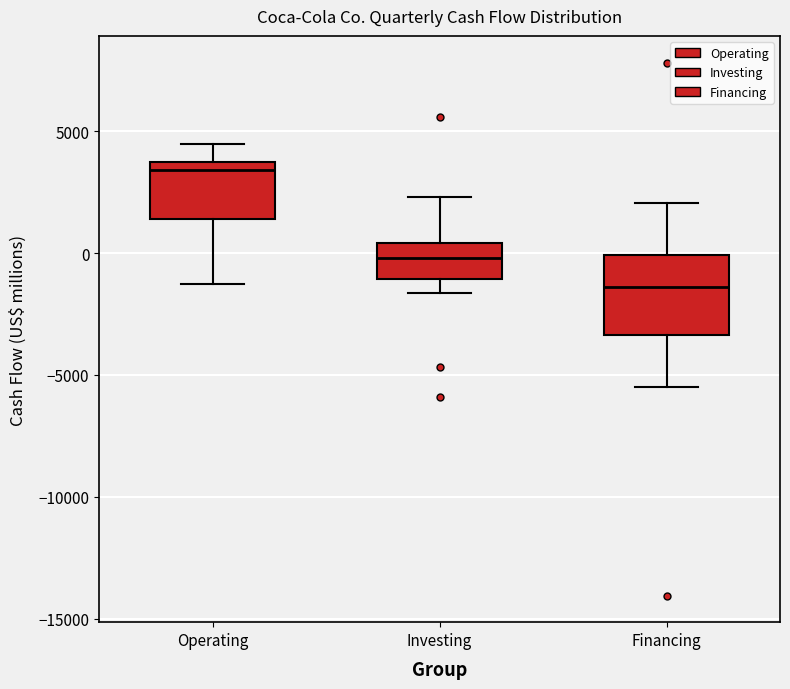

Where does the upper whisker of the box for Investing end on the y-axis? The values are not printed on the chart, so give them approximately, as read against the axis.

2500